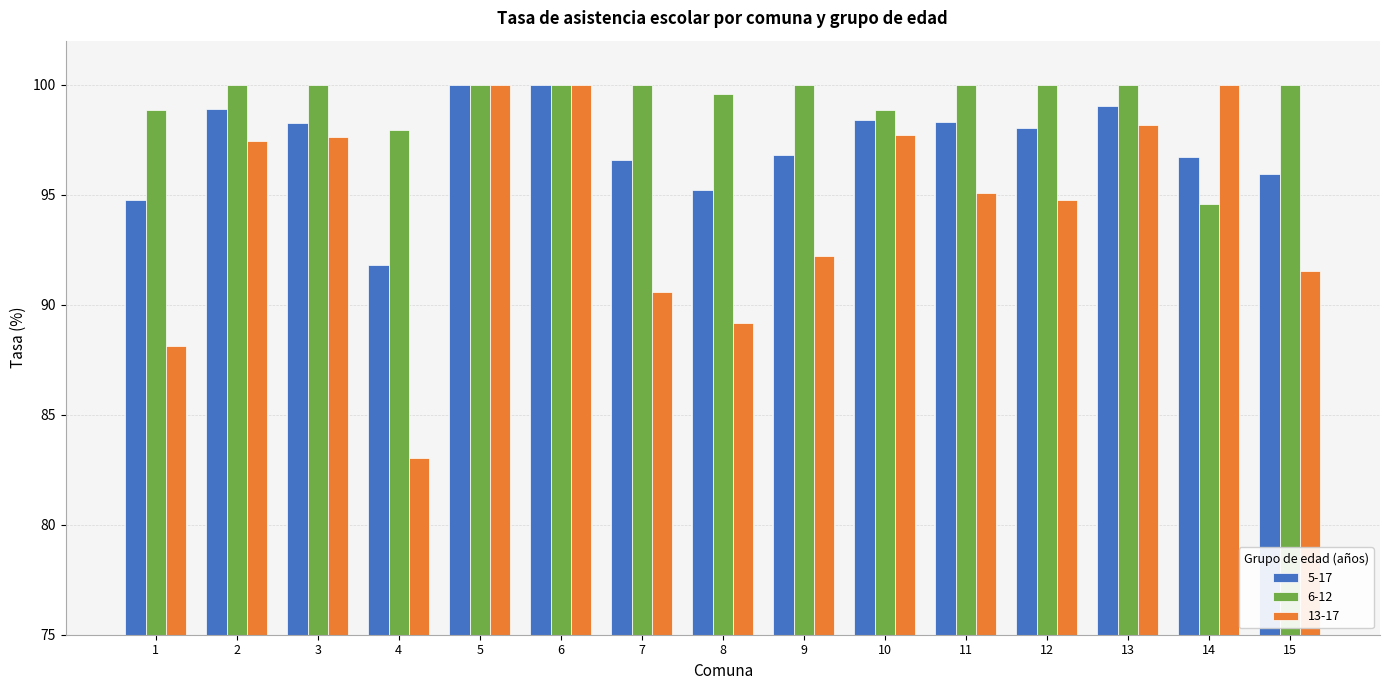

What is the value of the 6-12 bar at the 11th from the left?

100.0